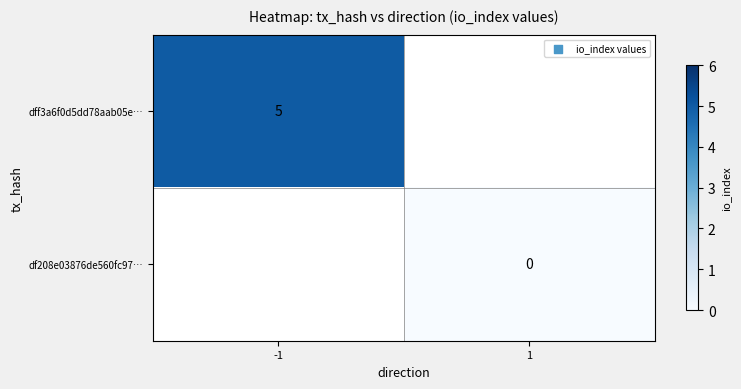

Is the value of df208e03876de560fc97… at 1 greater than the value of dff3a6f0d5dd78aab05e… at -1?

No